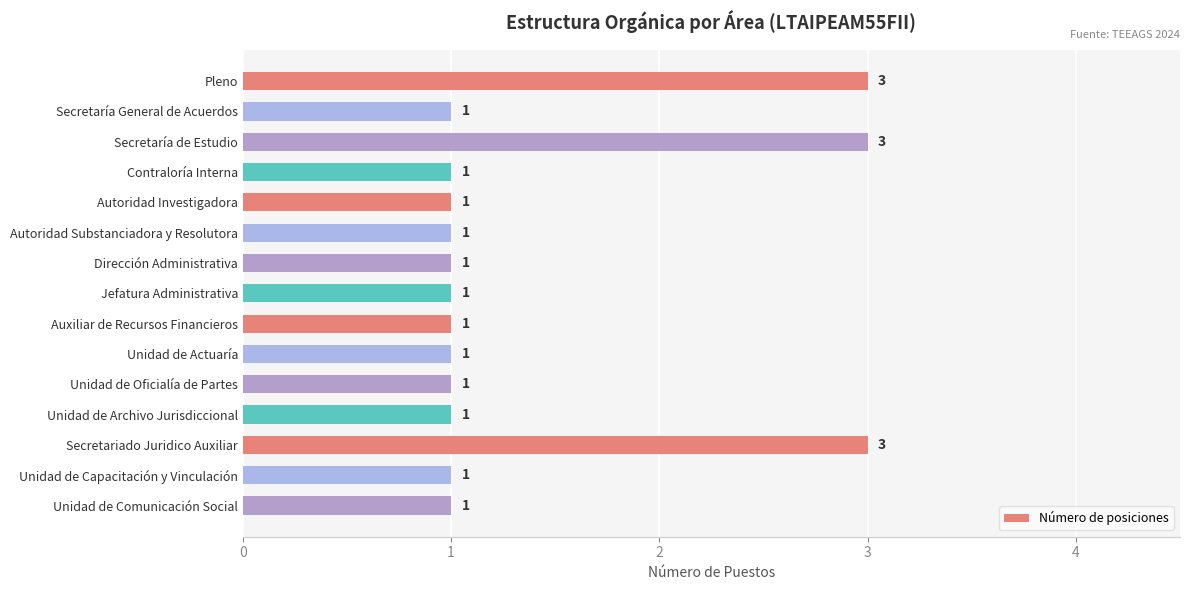

What is the sum of all values?

21